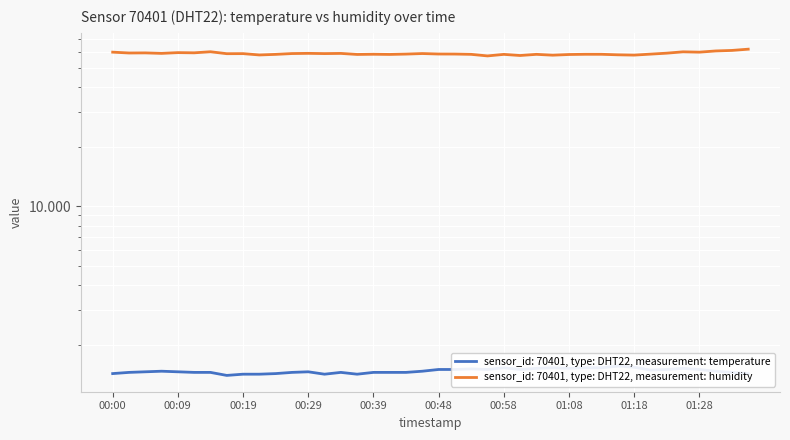

True or false: temperature has more than 1 points higher than both neighbors.

True